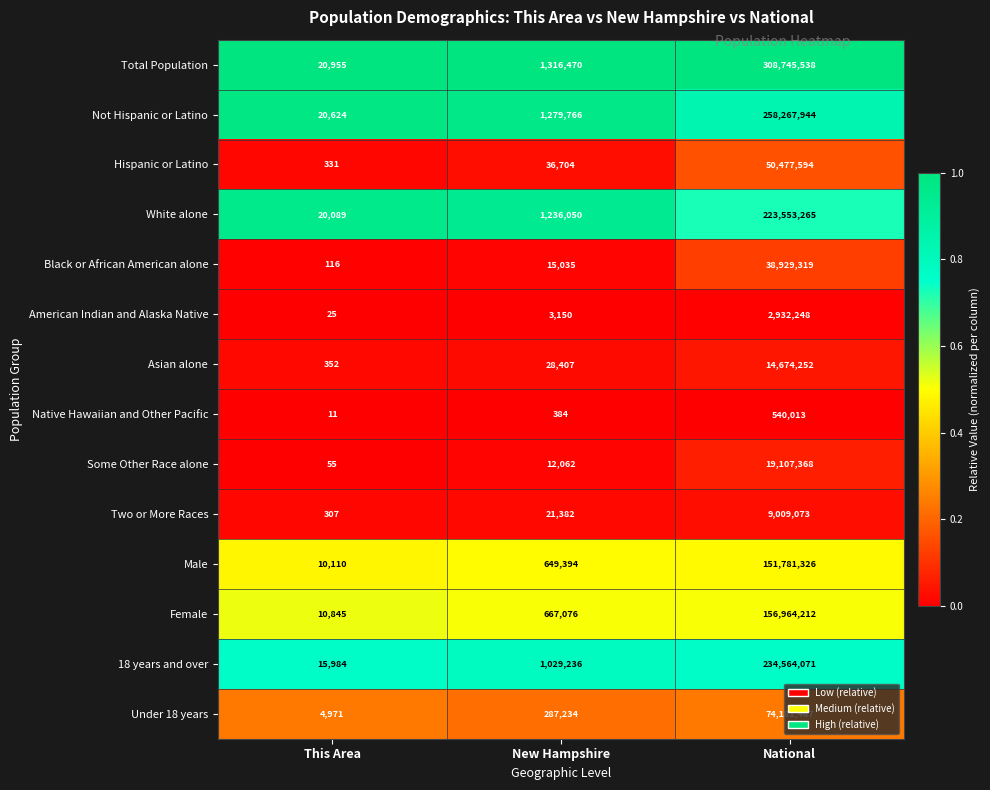

What is the average value of the 18 years and over series?

78536430